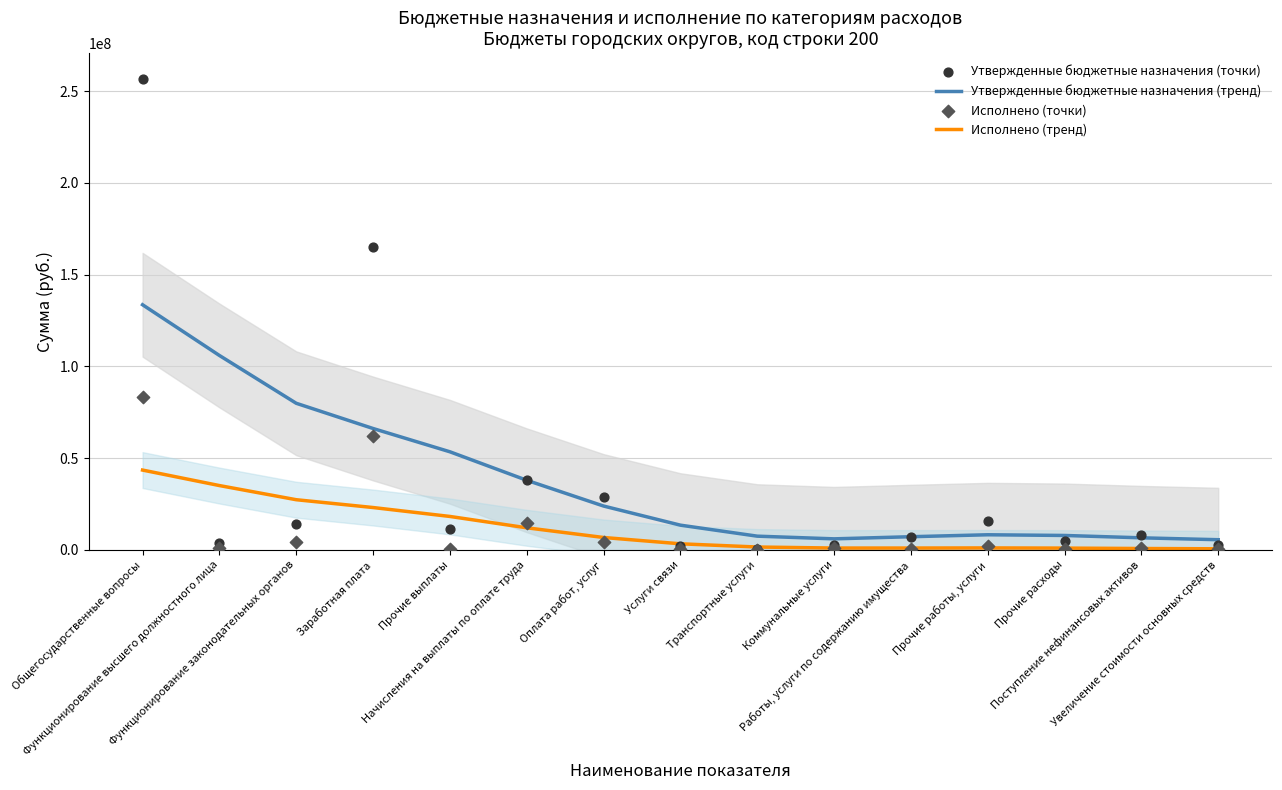

What is the total value across all series at Увеличение стоимости основных средств?

9197608.3